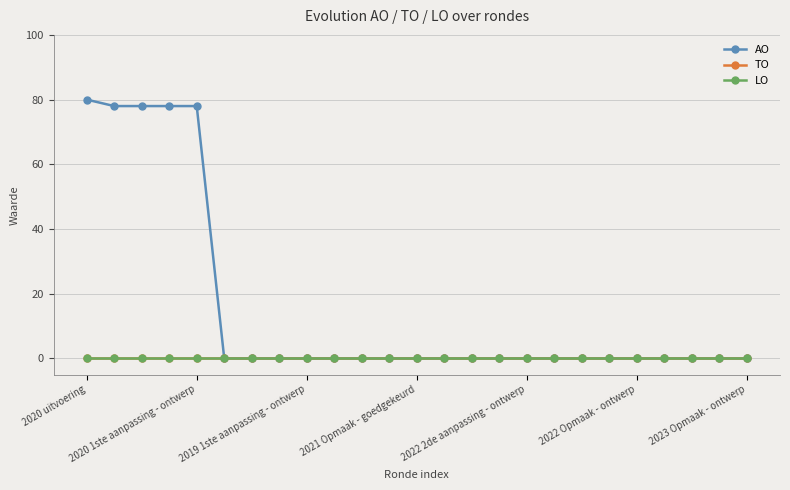

Reading left to right, extract all data points from this chart.

AO: 80	78	78	78	78	0	0	0	0	0	0	0	0	0	0	0	0	0	0	0	0	0	0	0	0
TO: 0	0	0	0	0	0	0	0	0	0	0	0	0	0	0	0	0	0	0	0	0	0	0	0	0
LO: 0	0	0	0	0	0	0	0	0	0	0	0	0	0	0	0	0	0	0	0	0	0	0	0	0